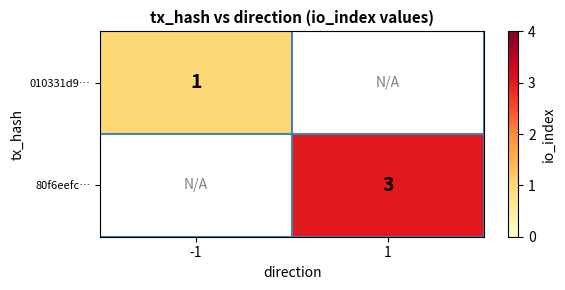

The 010331d9… series shows 0.2 at -1. True or false?

False